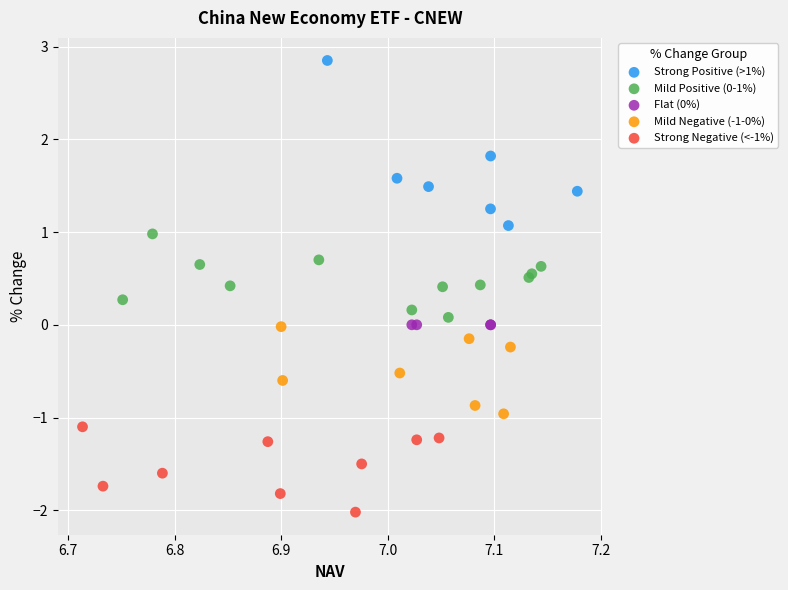

Which series reaches the minimum Y coordinate?

Strong Negative (<-1%)